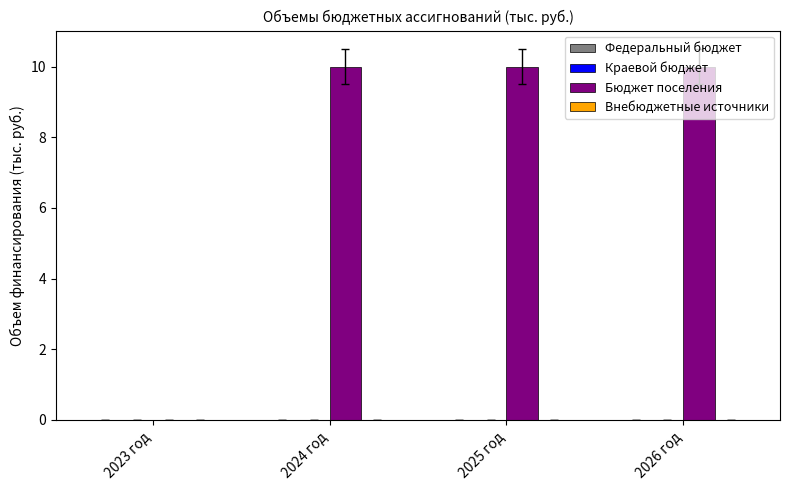

What is the greatest value displayed?

10